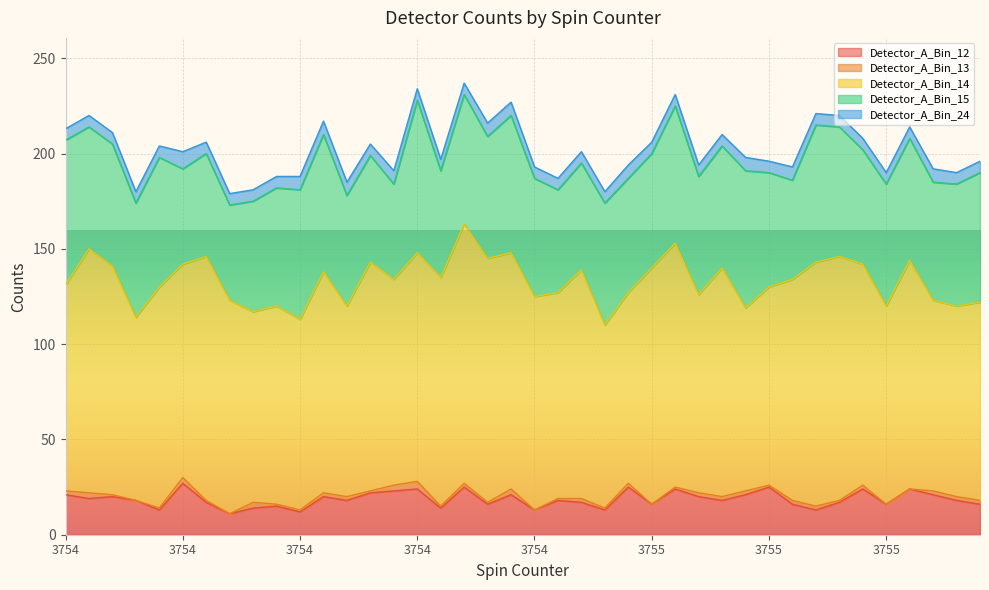

What is the maximum value shown in the chart?

136